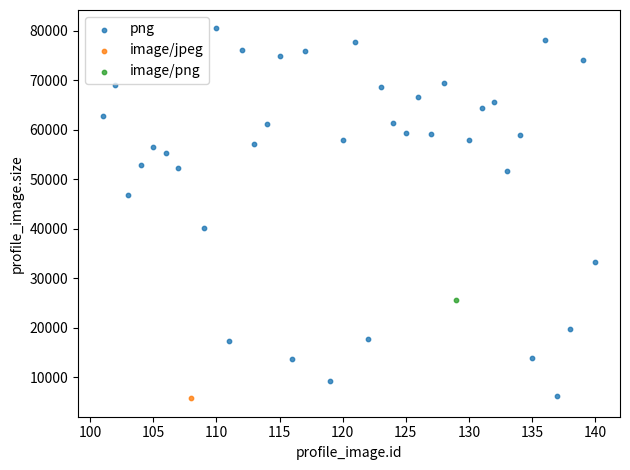

What are all the series names shown in the legend?

png, image/jpeg, image/png